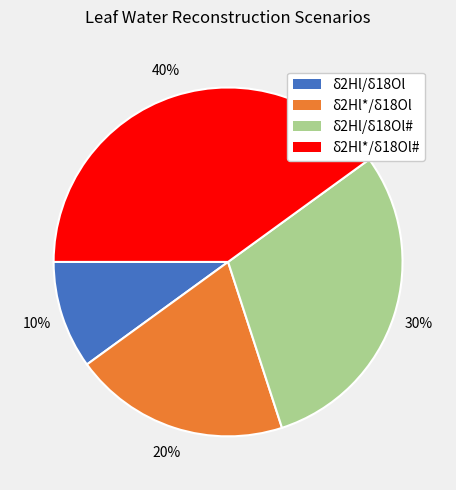

Is there any slice that represents more than half of the pie?

No